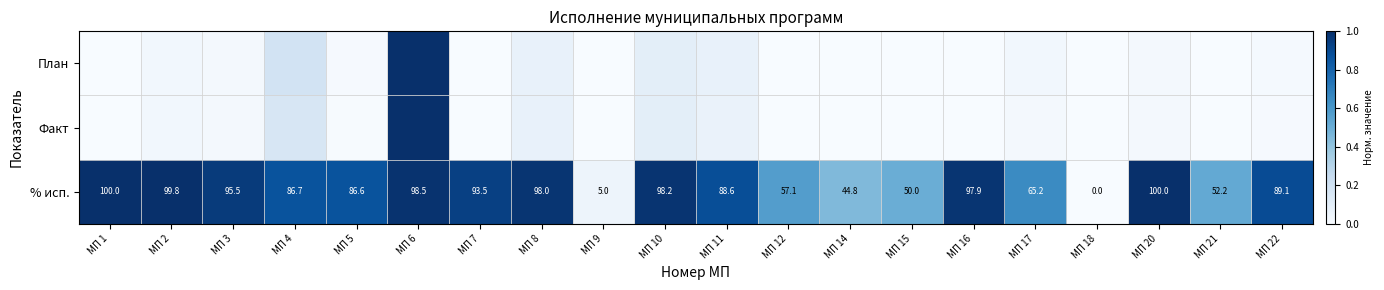

What is the difference between the maximum and minimum values in the Факт series?

1.0